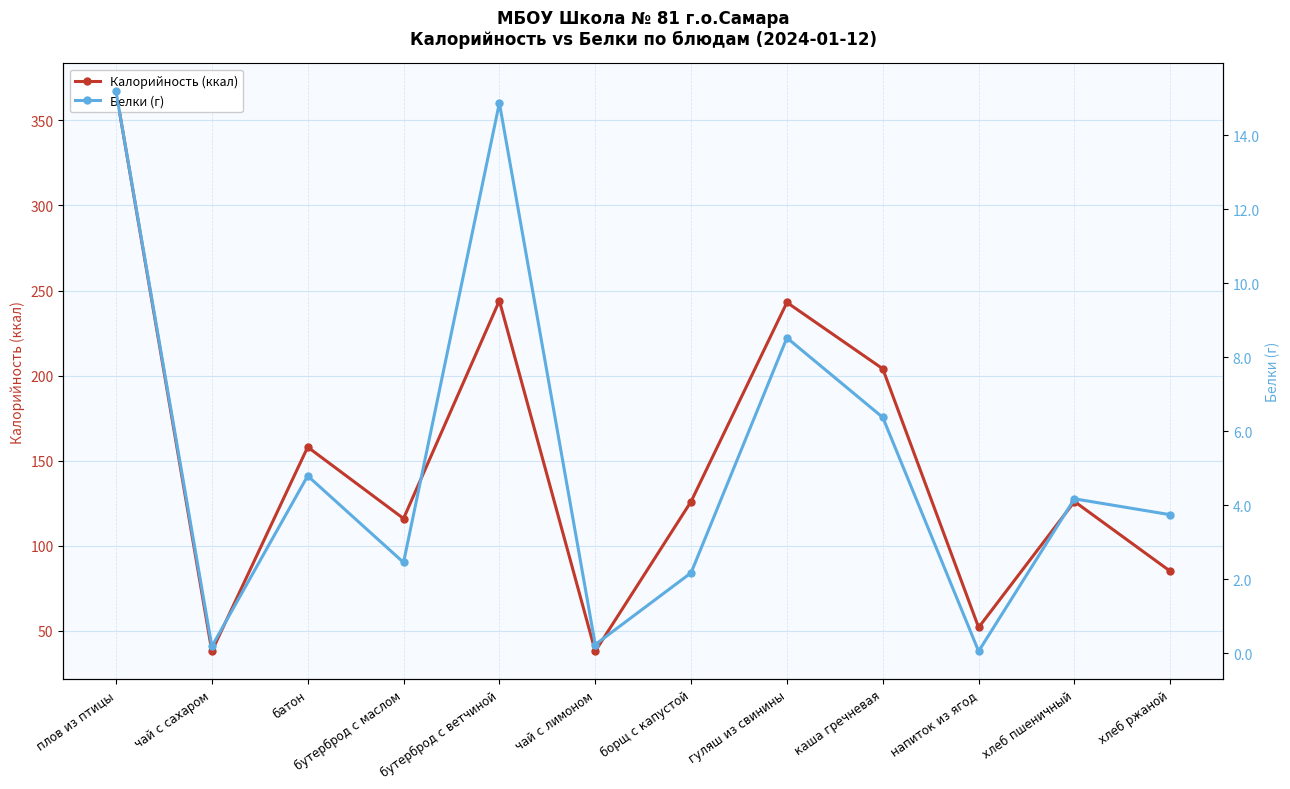

At which category does the chart reach its peak across all series?

плов из птицы